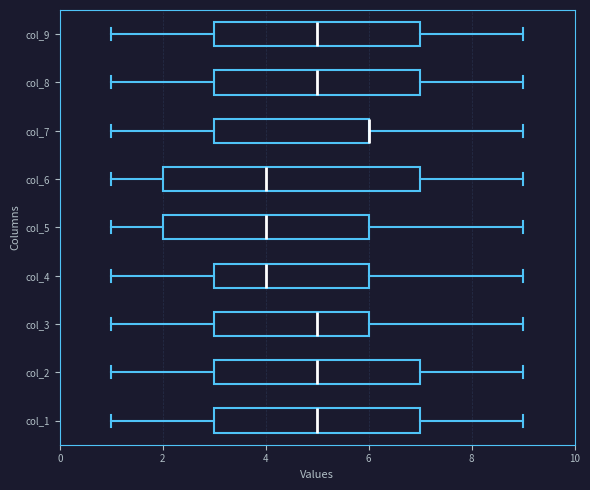

Where is the right edge of the box for col_7 on the x-axis? The values are not printed on the chart, so give them approximately, as read against the axis.

6